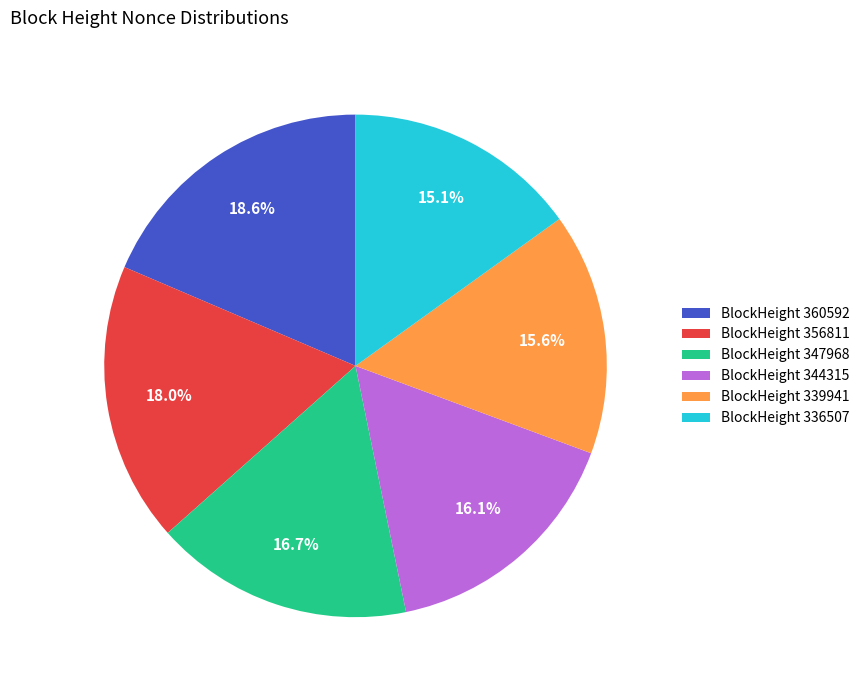

Approximately how many times larger is the value at BlockHeight 344315 compared to BlockHeight 347968?

1.0